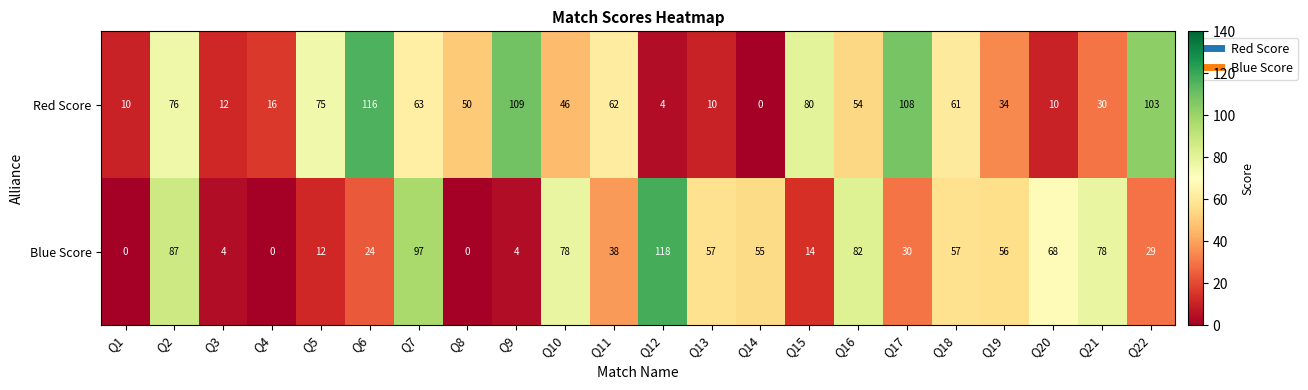

How many data points does each series have?

22